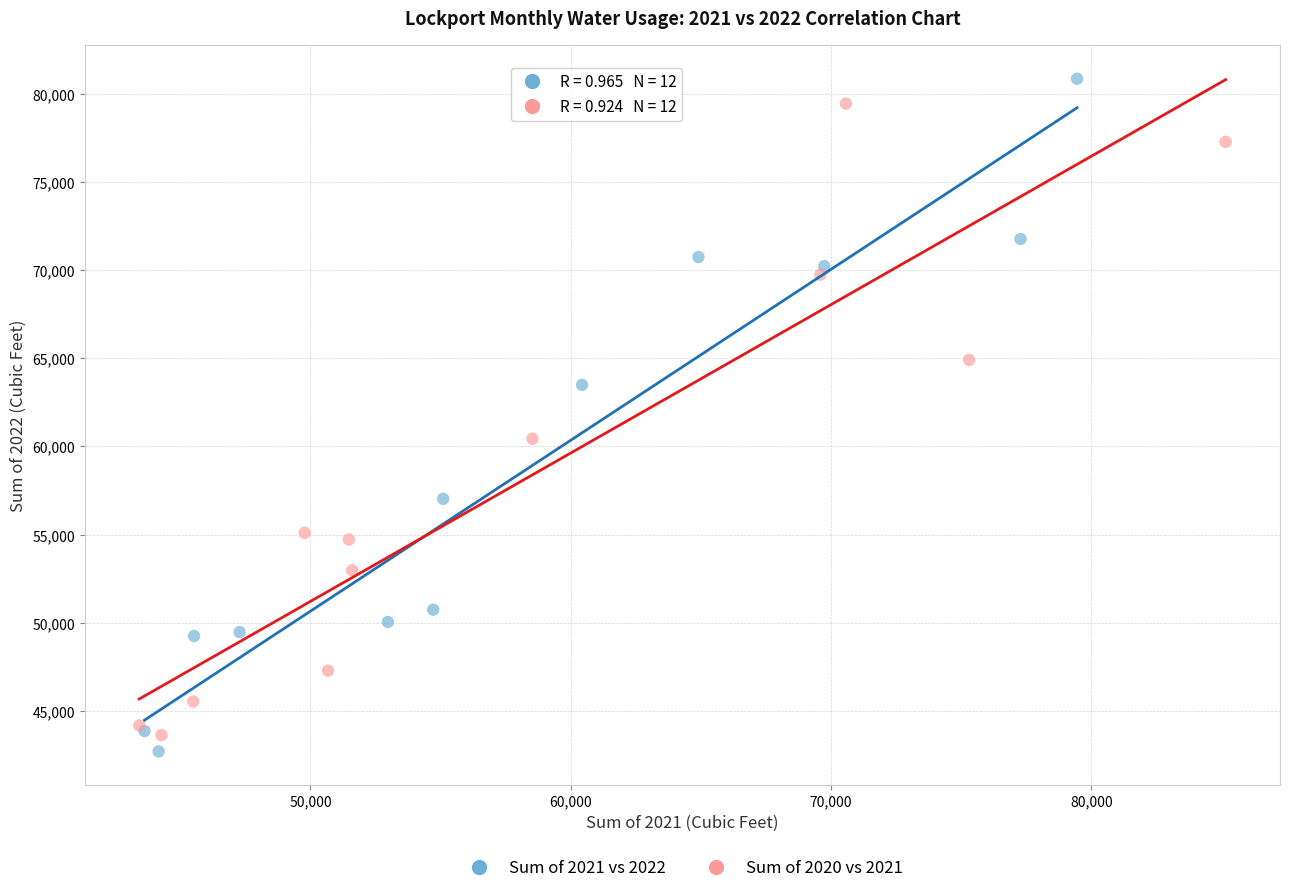

Which series has the largest Y range (max minus min)?

Sum of 2021 vs 2022